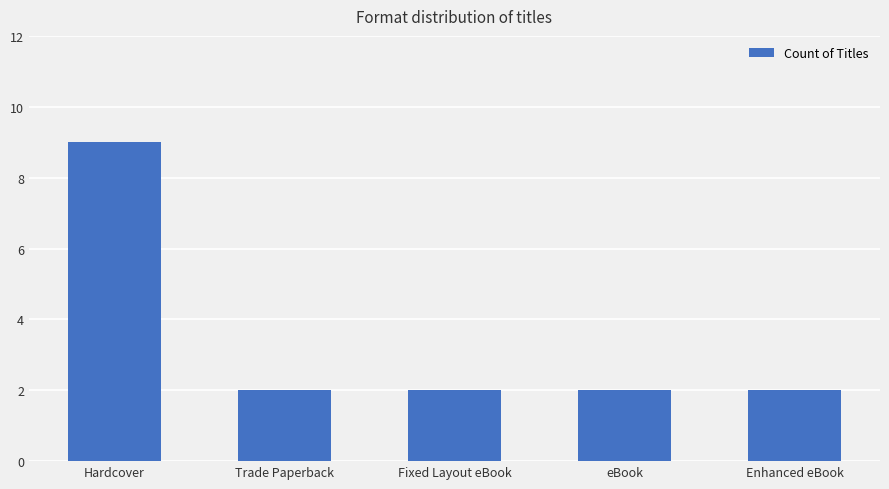

What is the label of the 4th bar from the left?

eBook